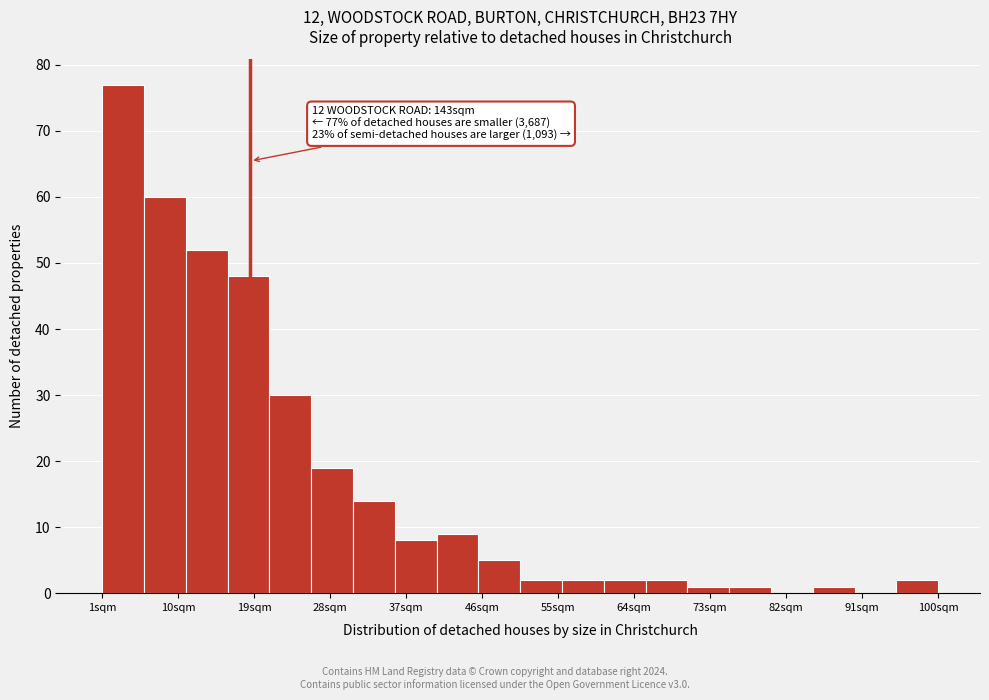

Which range on the x-axis has the tallest bar?

1 to 6